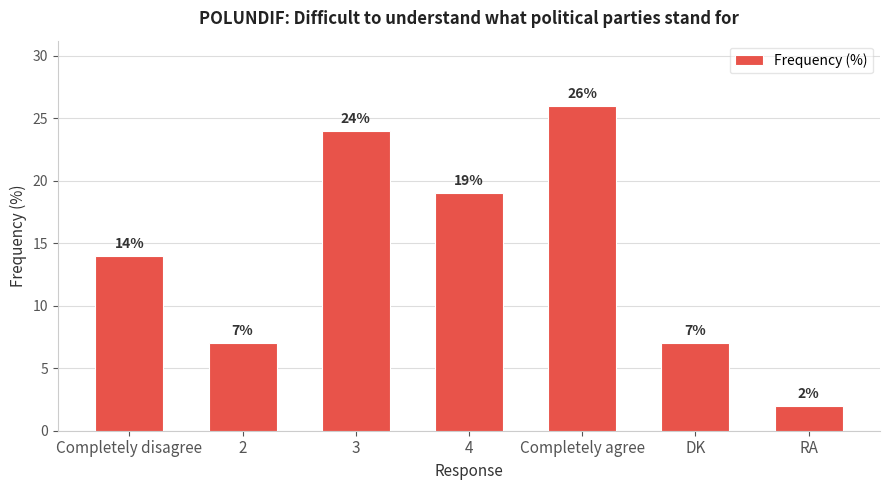

What is the maximum value shown in the chart?

26